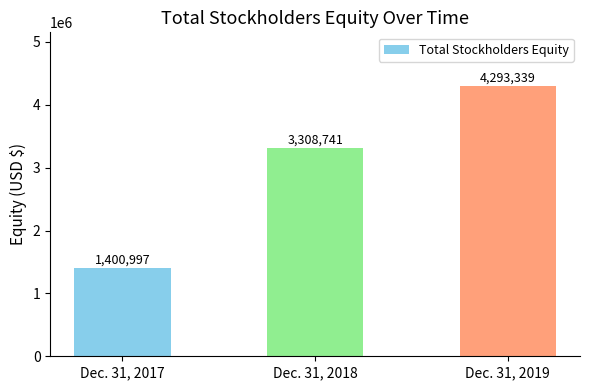

Reading right to left, what are all the values shown in this chart?

4293339	3308741	1400997